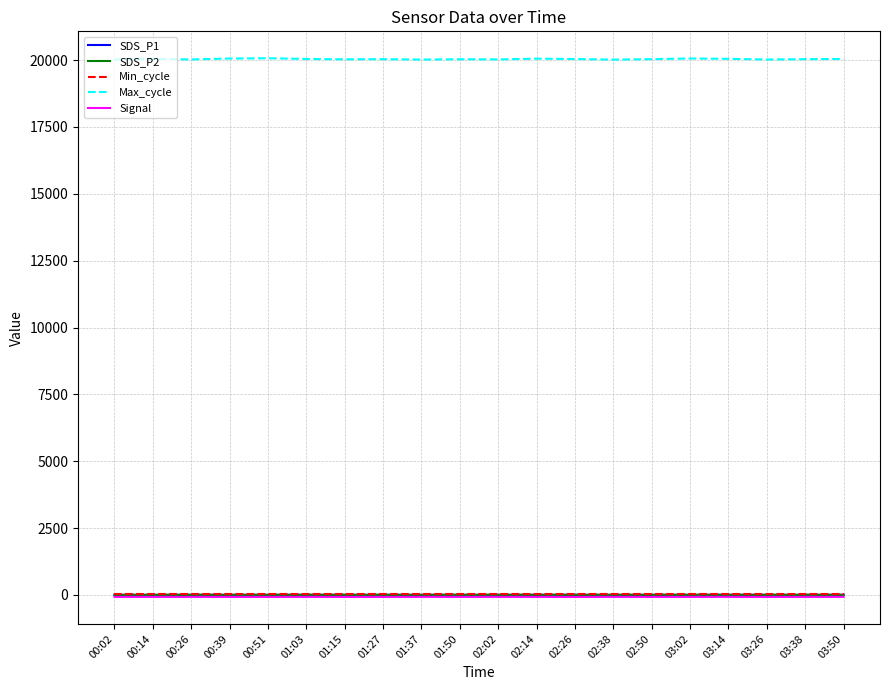

Which series has the largest total across all categories?

Max_cycle